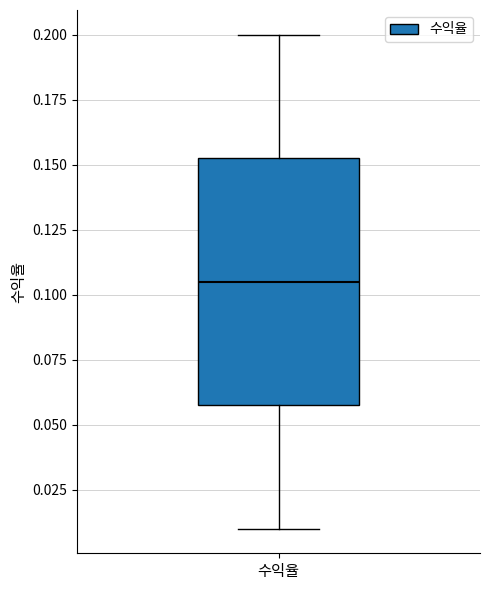

Where is the lower edge of the box for 수익율 on the y-axis? The values are not printed on the chart, so give them approximately, as read against the axis.

0.060